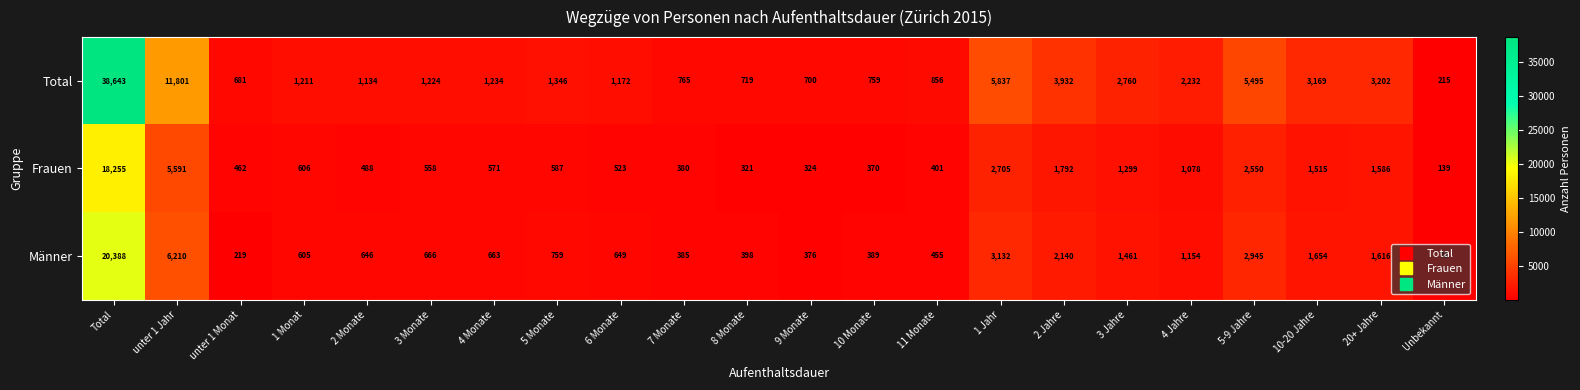

How many series are shown in this chart?

3